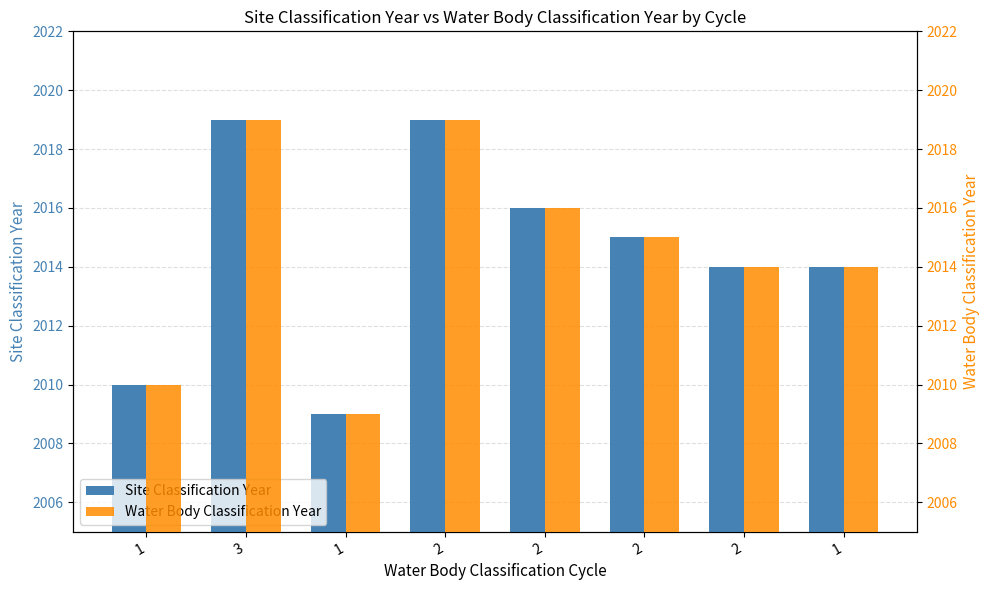

What is the value of the Site Classification Year bar at the 4th from the left?

2019